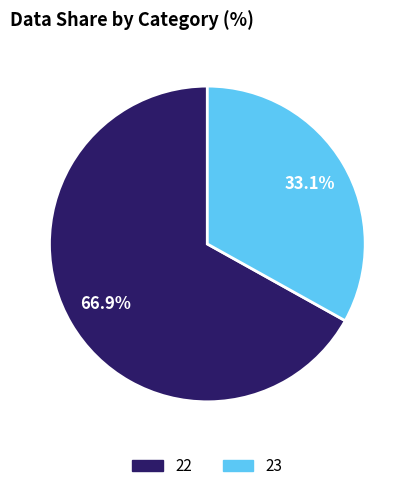

How many segments does this pie chart have?

2